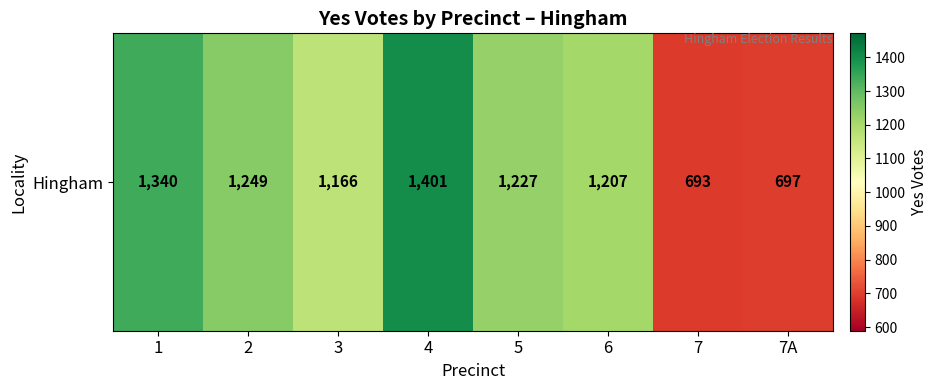

Where is the data nearest to the value 1047?

3